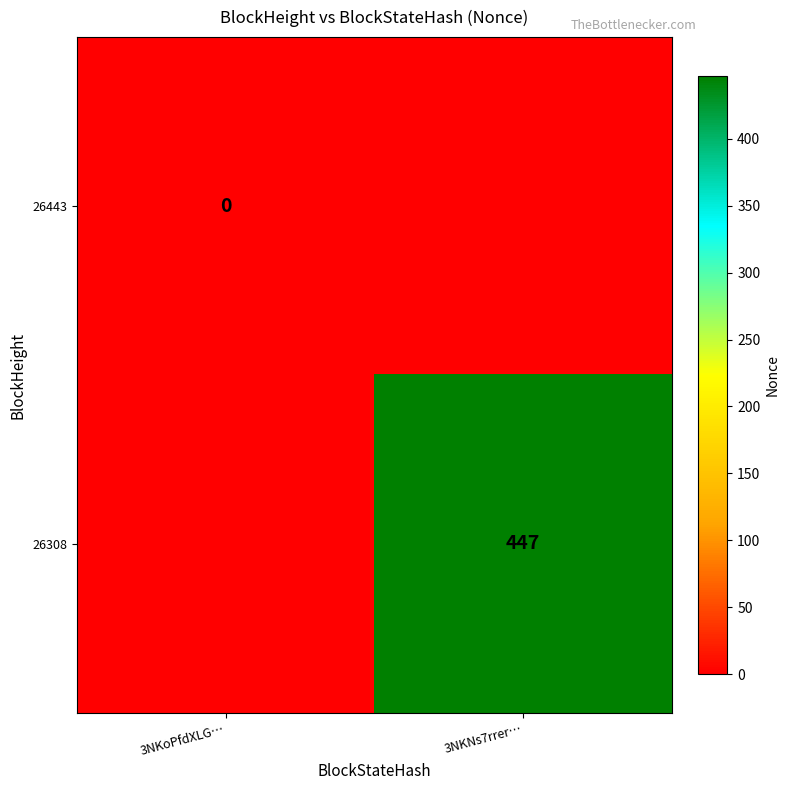

Is it true that 26308 equals 797 at 3NKNs7rrer…?

False